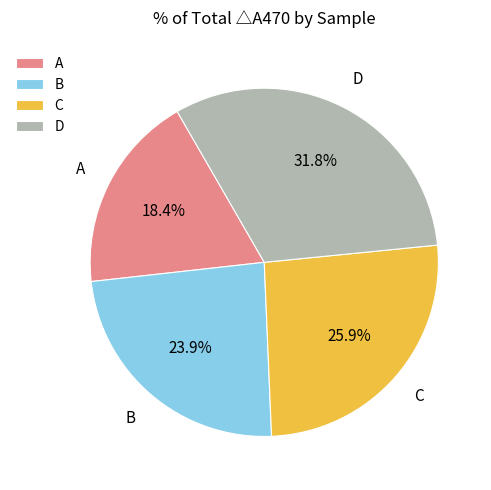

Between A and D, which is larger?

D